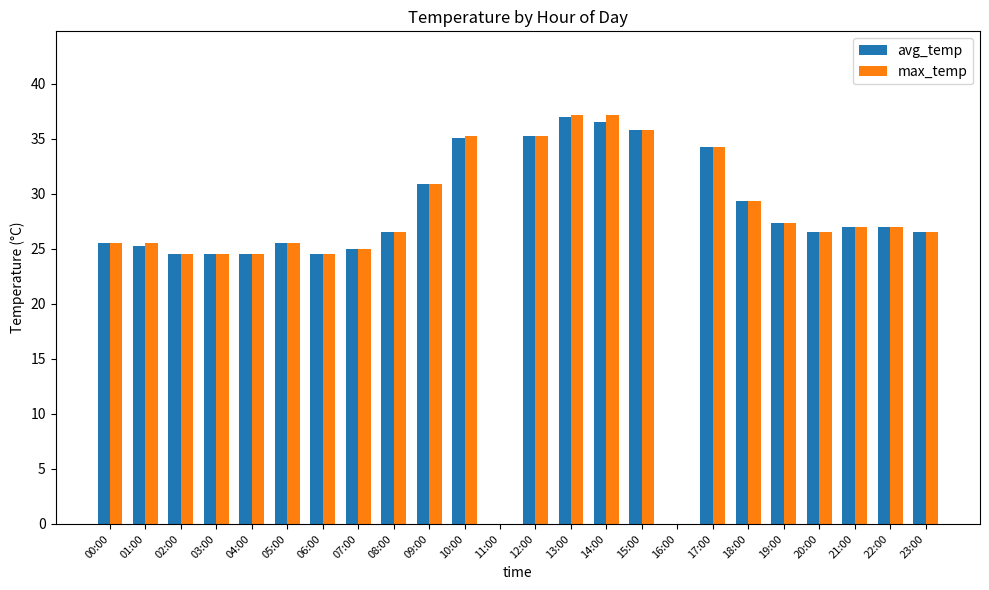

Where does the avg_temp series first go above 26?

08:00